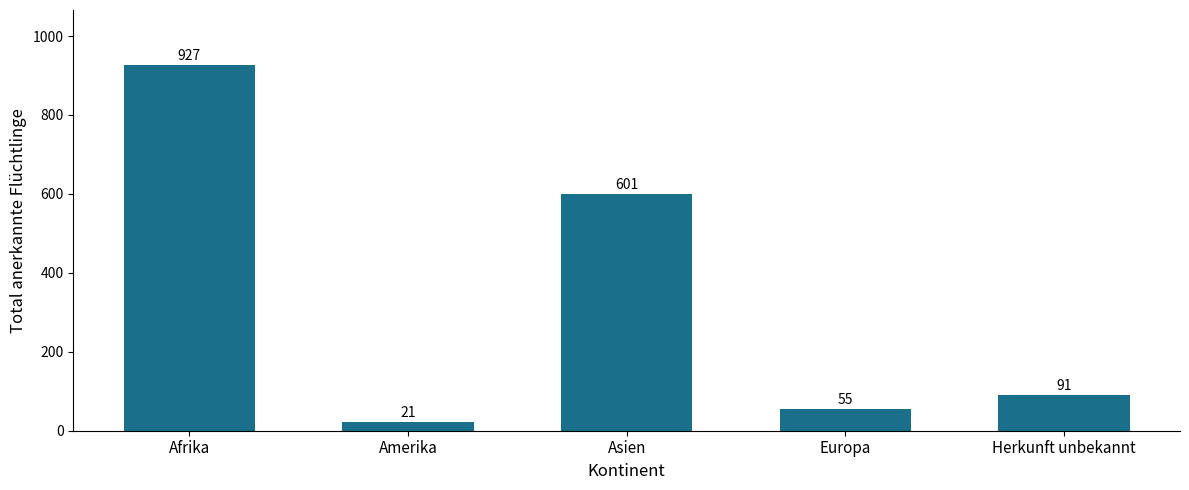

What is the ratio of the value at Europa to the value at Asien?

0.1